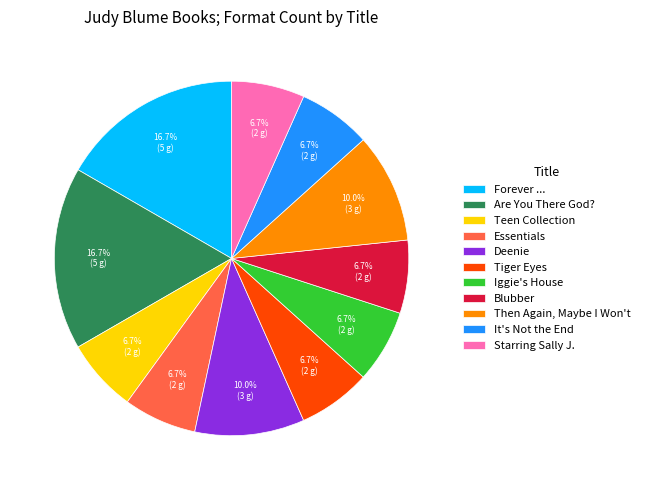

To the nearest percent, what percentage of the pie is Then Again, Maybe I Won't?

10%